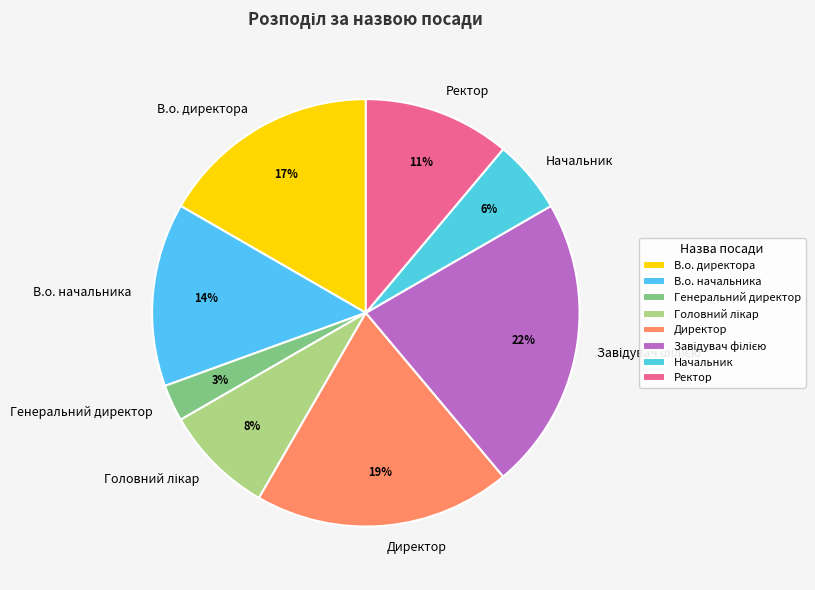

What percentage is the Генеральний директор slice, to the nearest percent?

3%